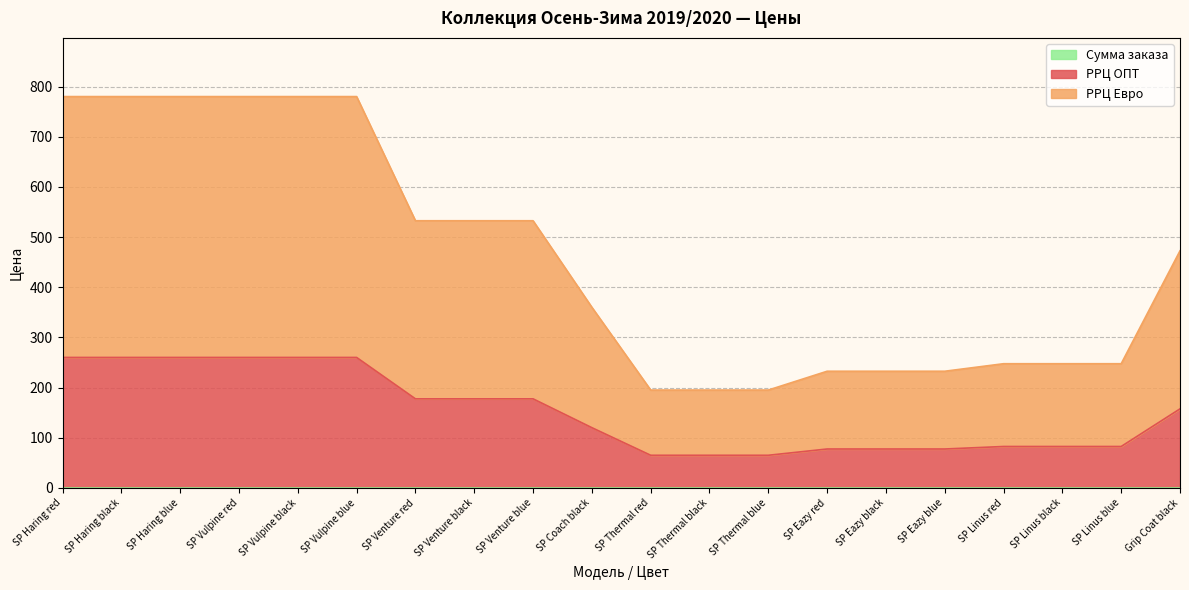

True or false: РРЦ ОПТ has a value of 54.8 at SP Haring red.

False